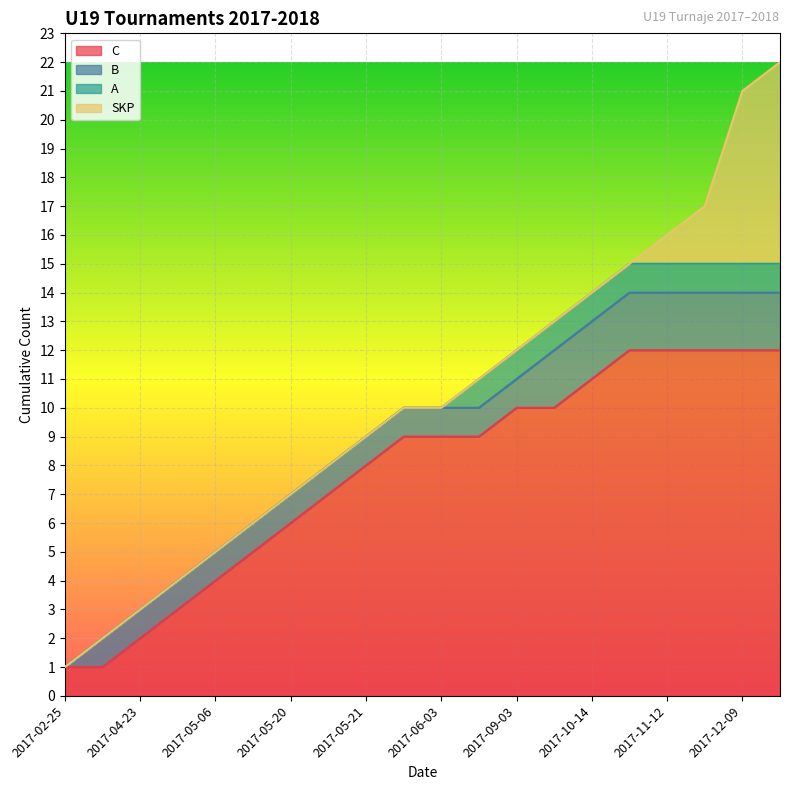

True or false: the data shows 14 at 2017-12-10.

False